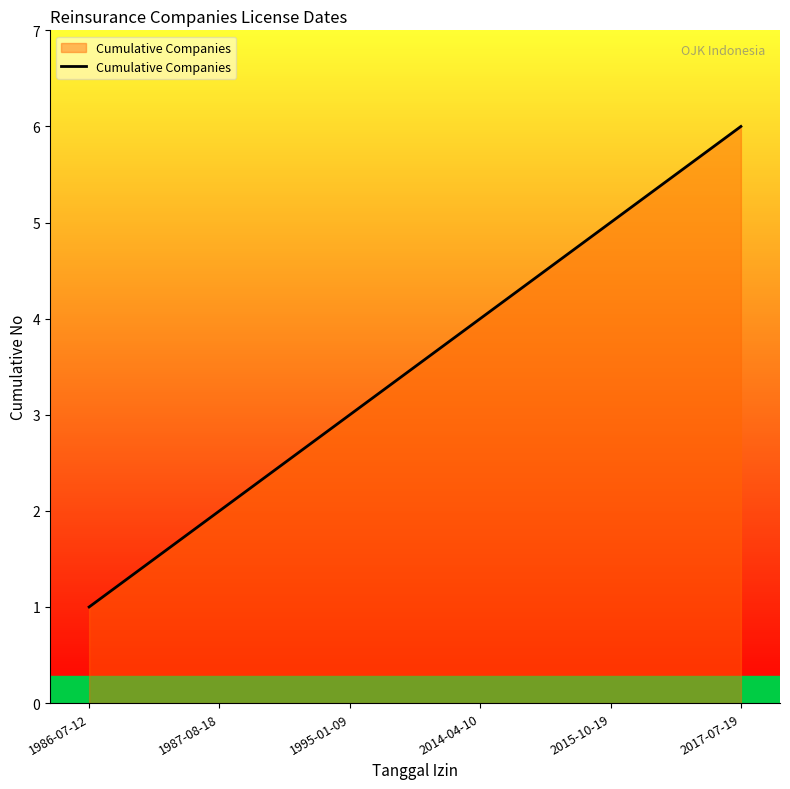

Which has a higher value, 1987-08-18 or 1995-01-09?

1995-01-09